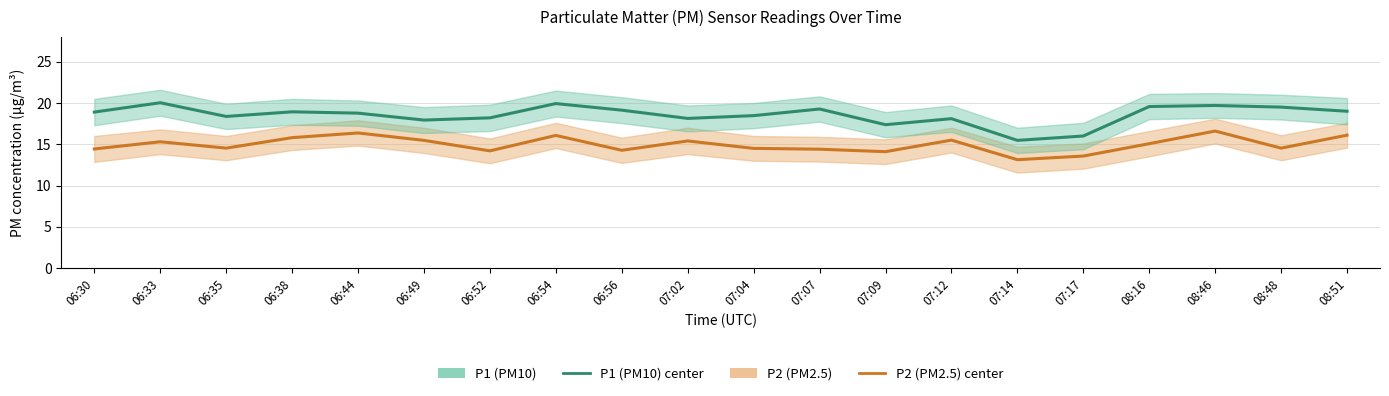

Between 06:56 and 07:17, which series saw the biggest shift?

P1 (PM10)